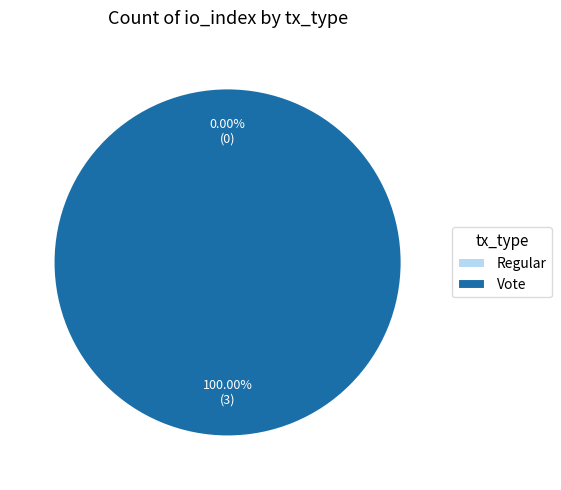

The Vote slice represents 99% of the pie. True or false?

False